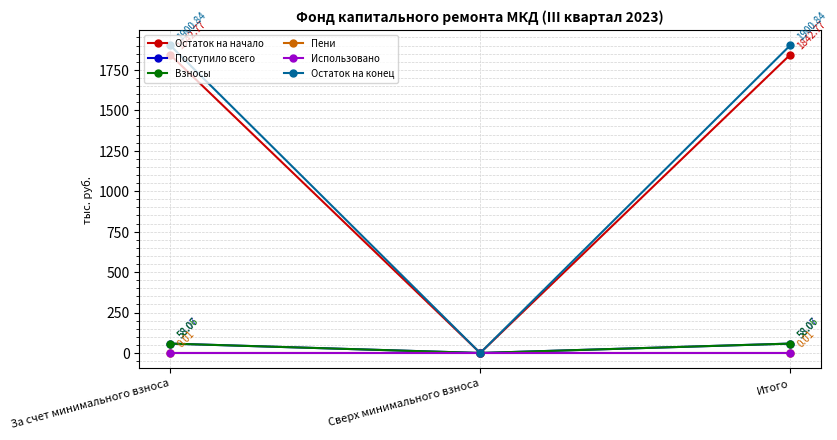

Rank the series at Итого from highest to lowest value.

Остаток на конец, Остаток на начало, Поступило всего, Взносы, Пени, Использовано